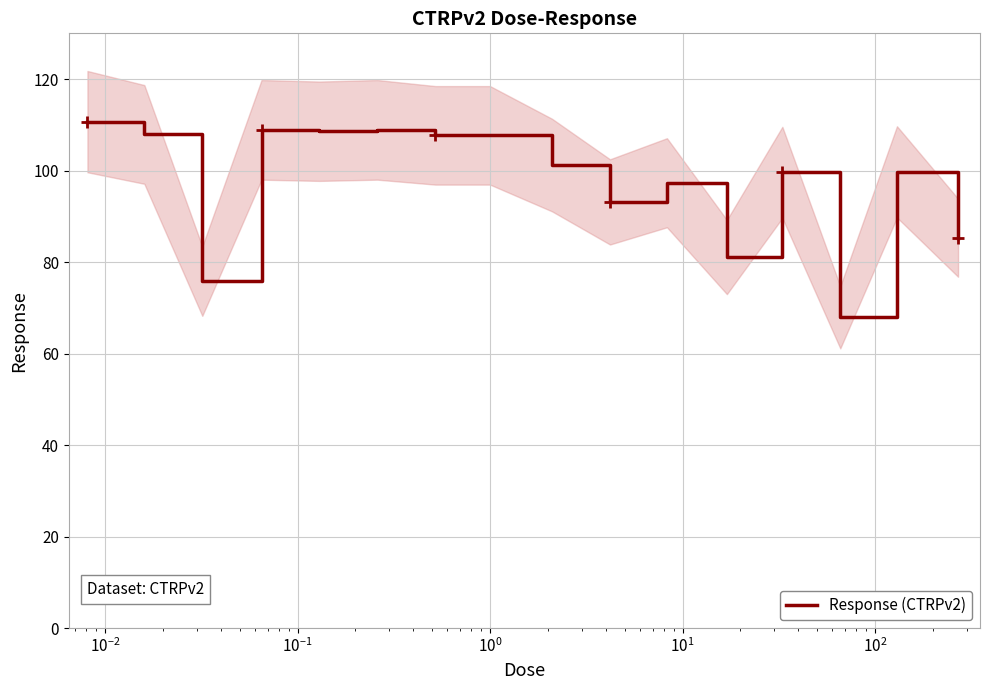

True or false: the data shows 179.4 at 14.

False